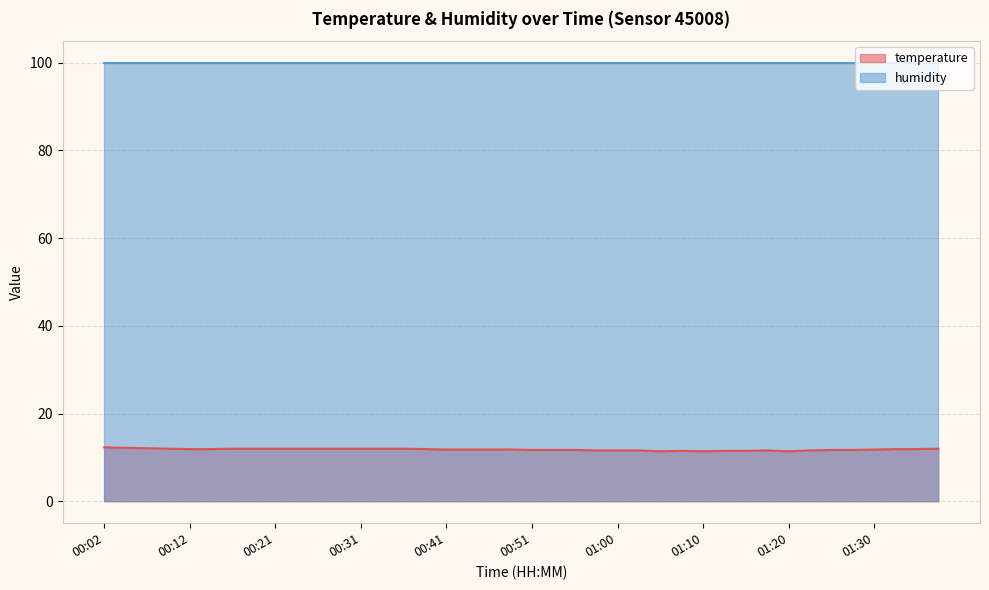

Between 00:38 and 00:53, which is larger?

00:38